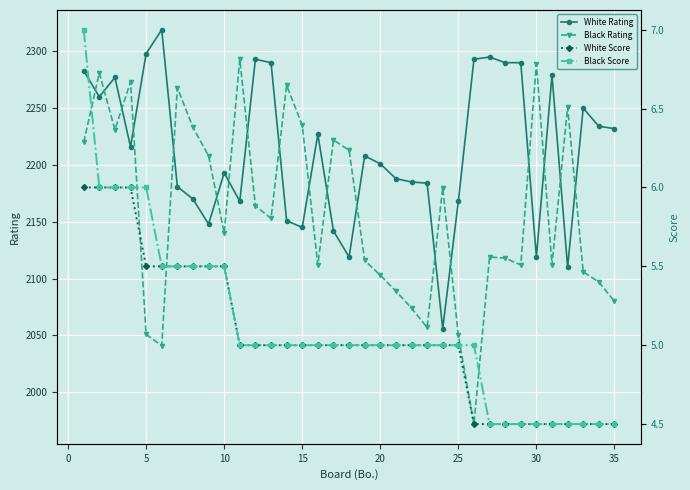

True or false: White Score and White Rating cross at least once.

False